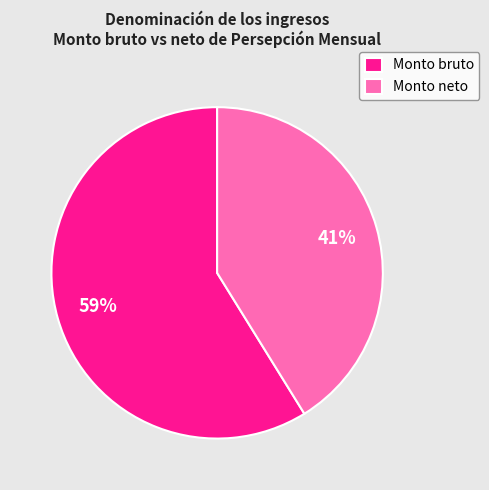

To the nearest percent, what is the average slice percentage?

50%